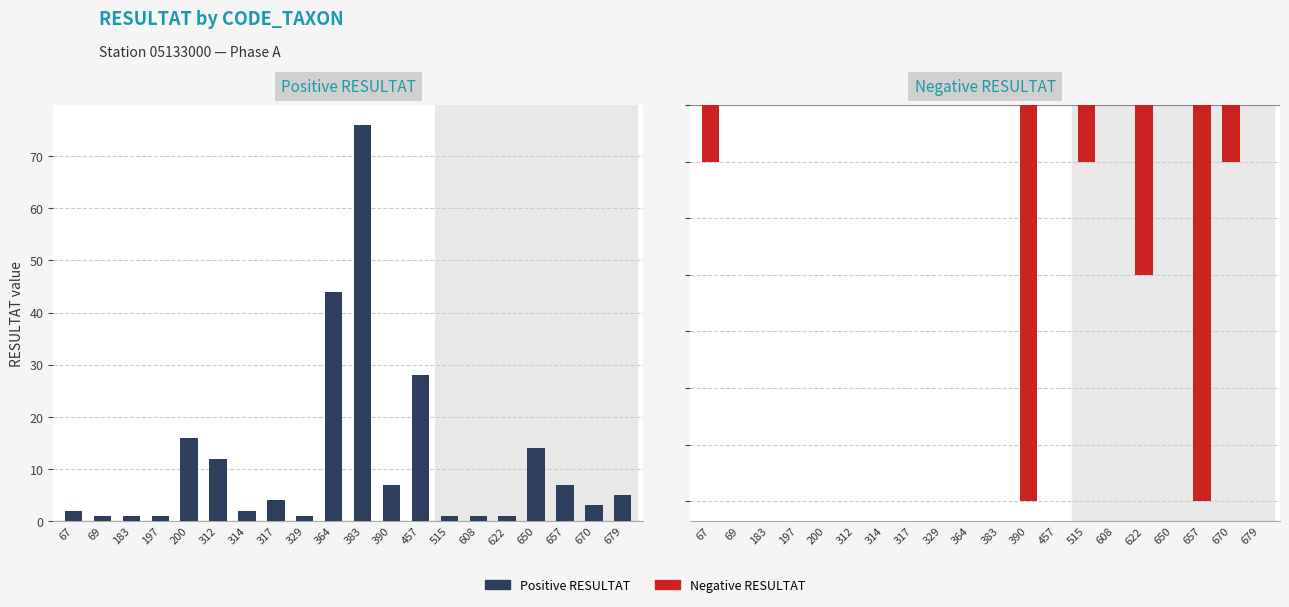

The value of Positive RESULTAT at 679 is 8. True or false?

False